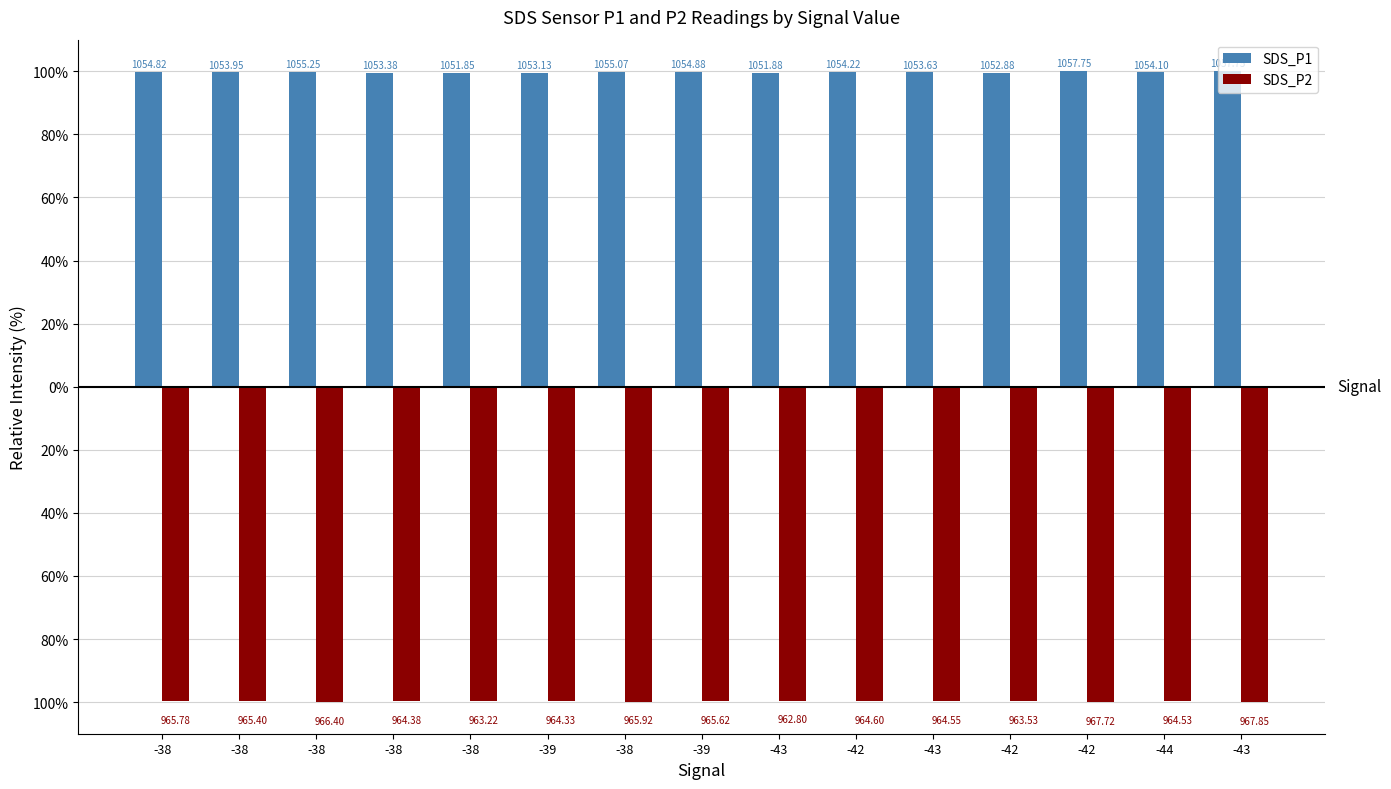

At which category does the chart reach its minimum across all series?

-43